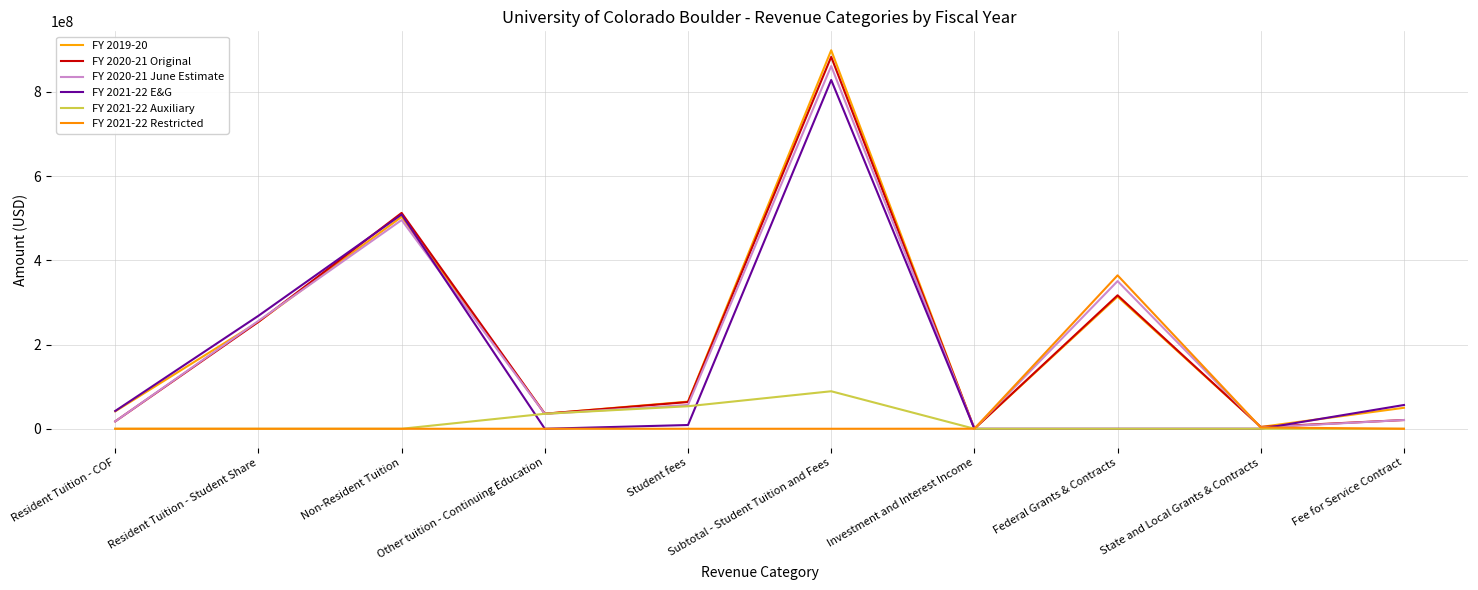

What is the total value across all series at Fee for Service Contract?

147766582.0